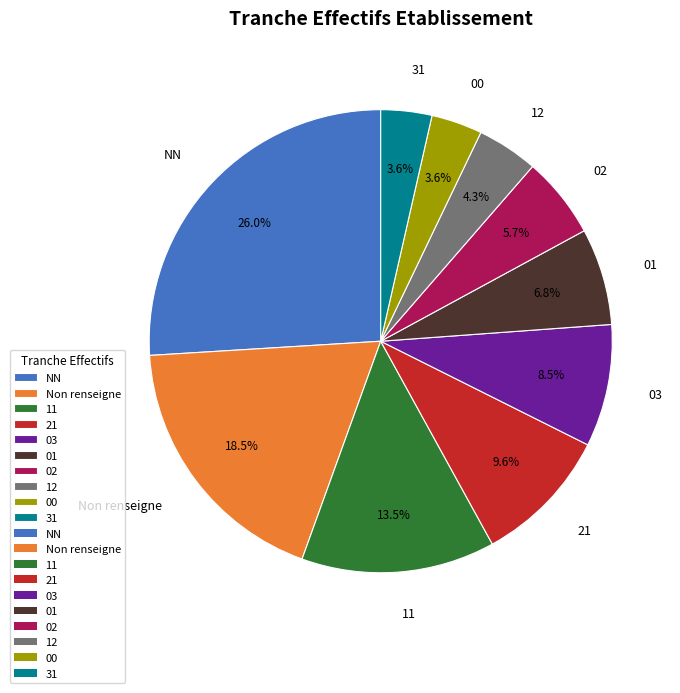

Combined, what portion of the pie is 03 and 12?

12.8%